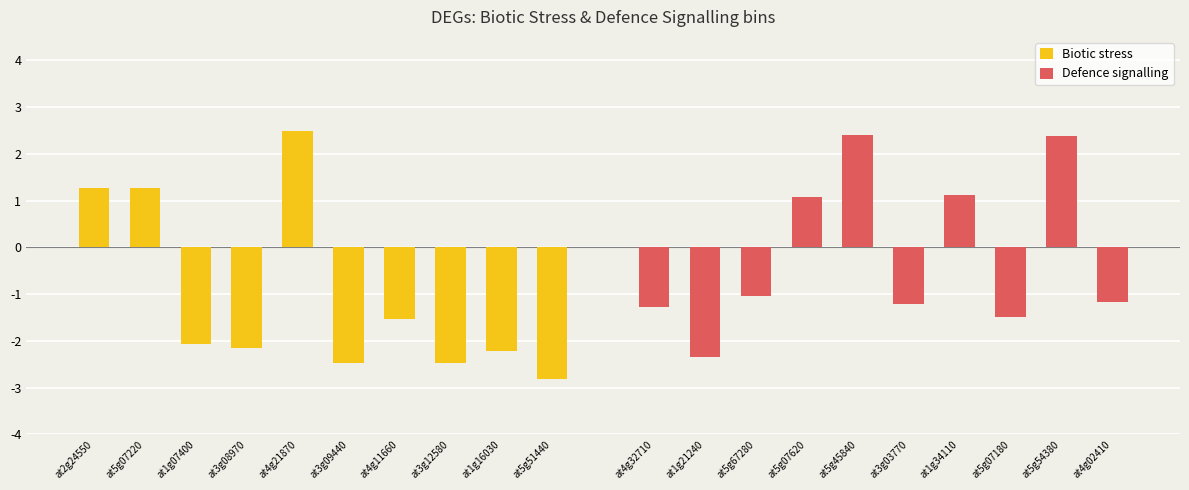

How many values in Biotic stress are below zero?

7